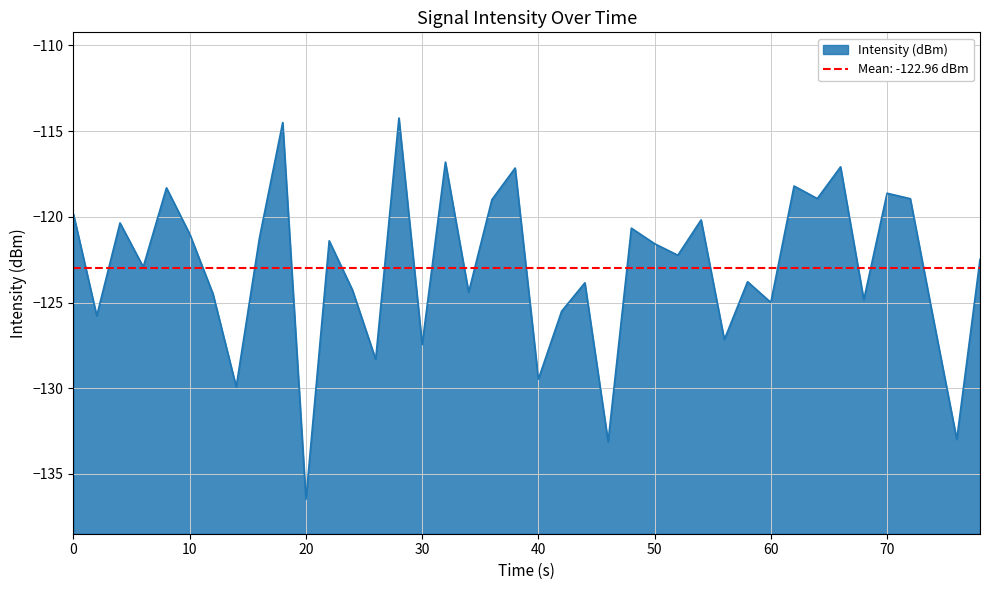

What is the highest value of the Intensity (dBm) series?

-114.2